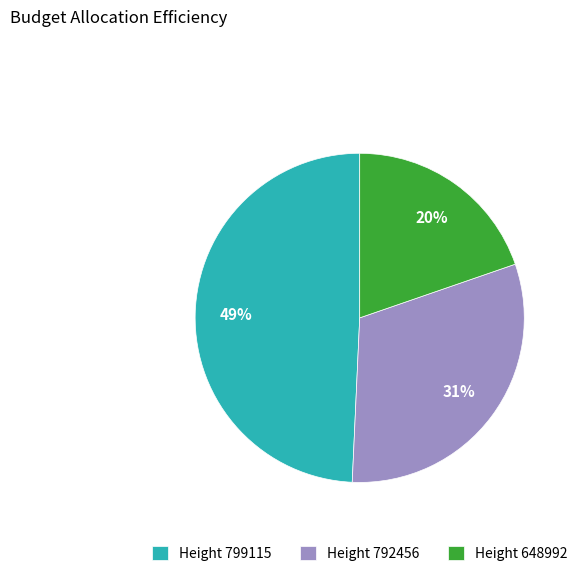

To the nearest percent, what portion does Height 792456 represent?

31%